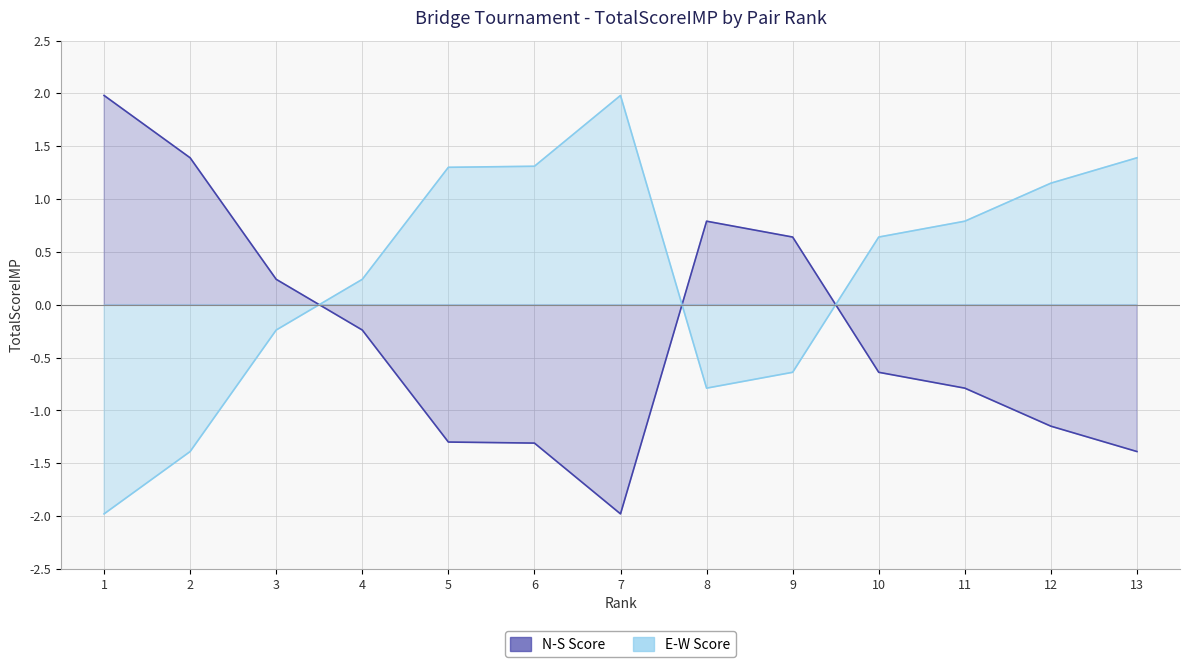

At how many categories does at least one series exceed 0?

13